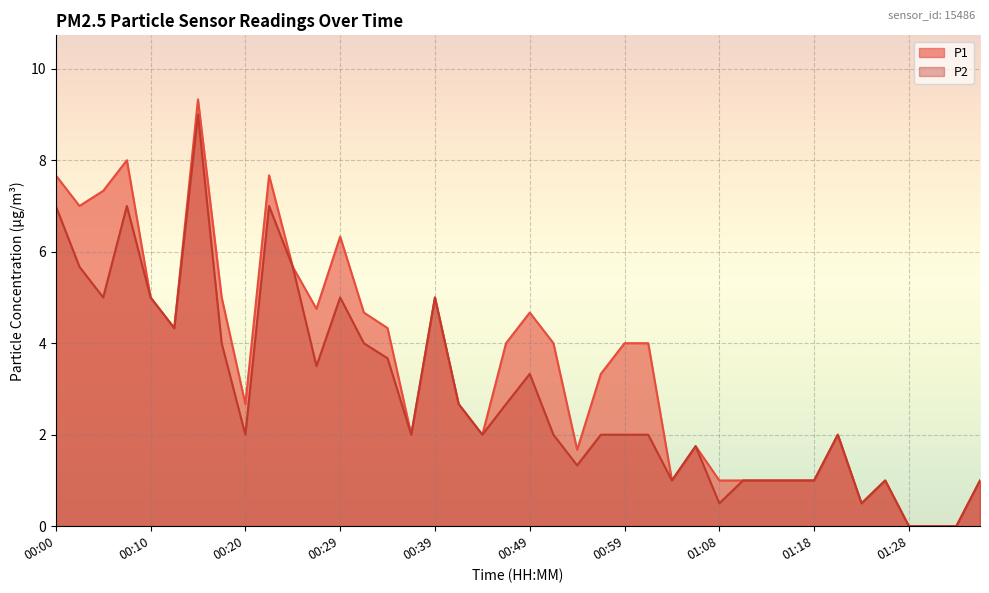

At which label does P2 reach its peak?

00:15